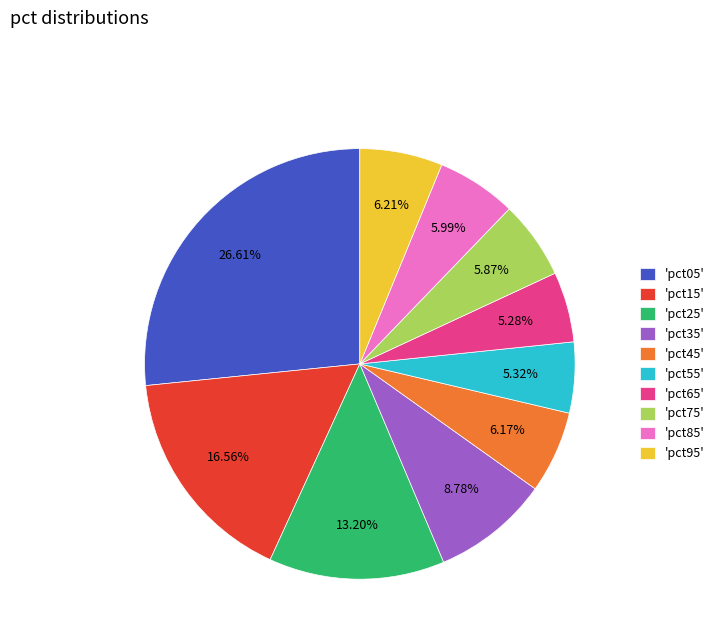

Count the number of slices in the pie.

10